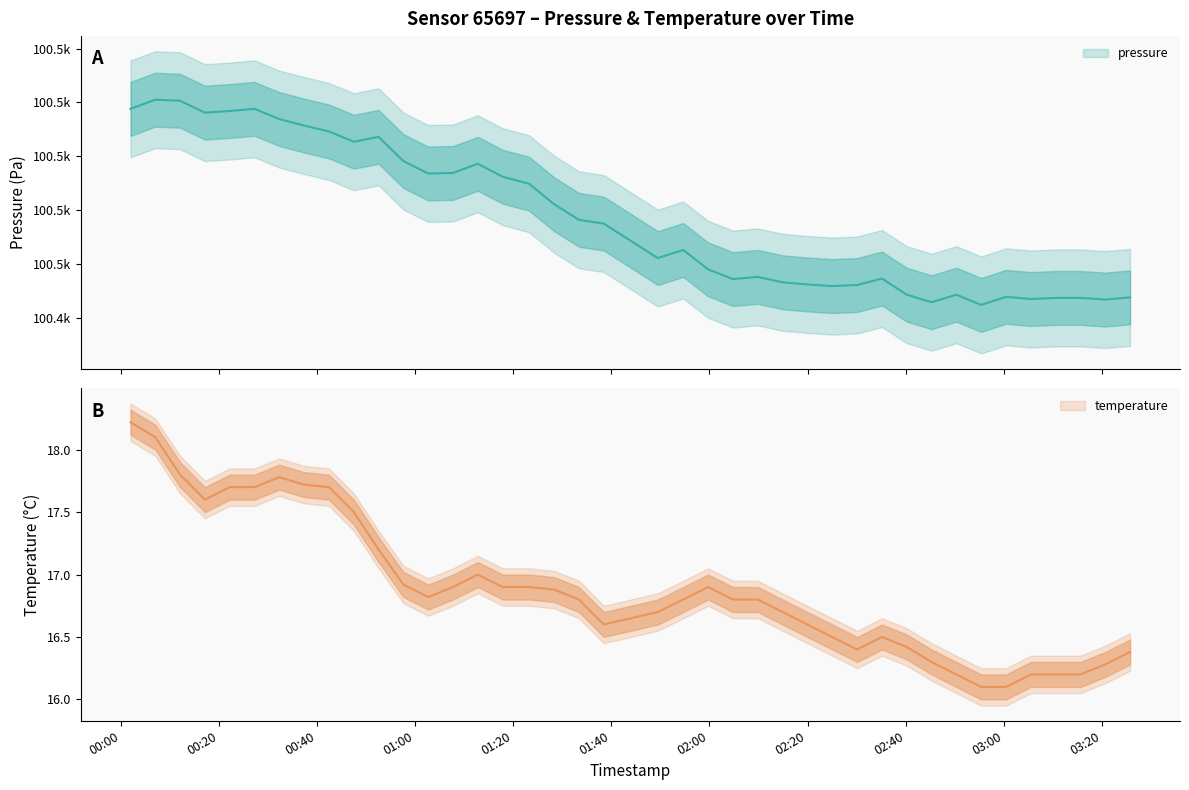

Is the value of temperature at 2023-06-26T00:27:12 greater than the value of pressure at 2023-06-26T00:47:28?

No